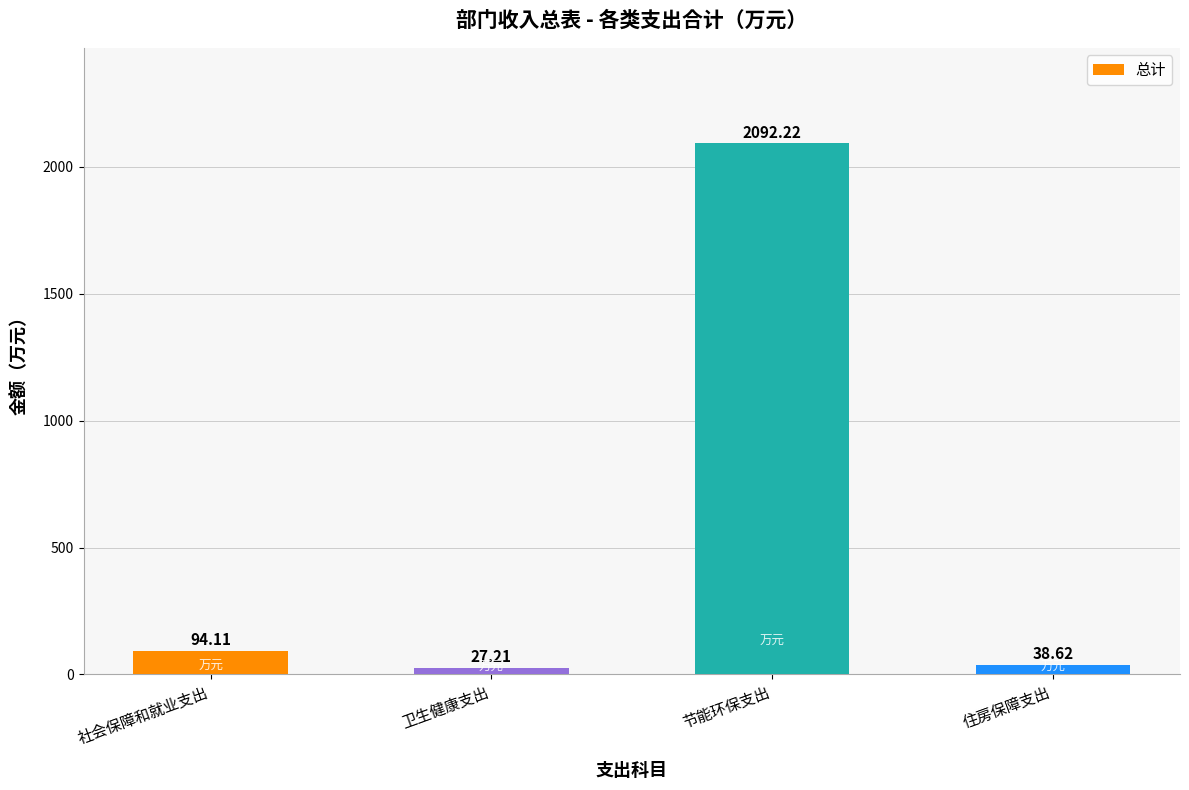

What is the sum of all values?

2252.2